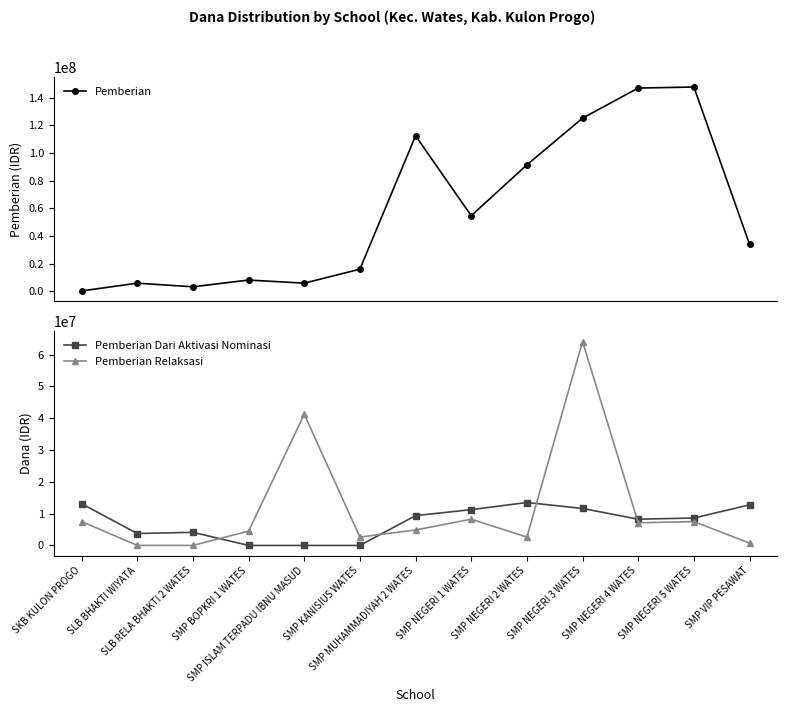

Reading left to right, transcribe all the data shown in this chart.

Pemberian: 375000	6000000	3375000	8250000	6000000	16125000	112500000	54750000	91500000	125250000	147000000	147750000	34125000
Pemberian Dari Aktivasi Nominasi: 13125000	3750000	4125000	0	0	0	9375000	11250000	13500000	11625000	8250000	8625000	12750000
Pemberian Relaksasi: 7500000	0	0	4500000	41250000	2625000	4875000	8250000	2625000	64125000	7125000	7500000	750000